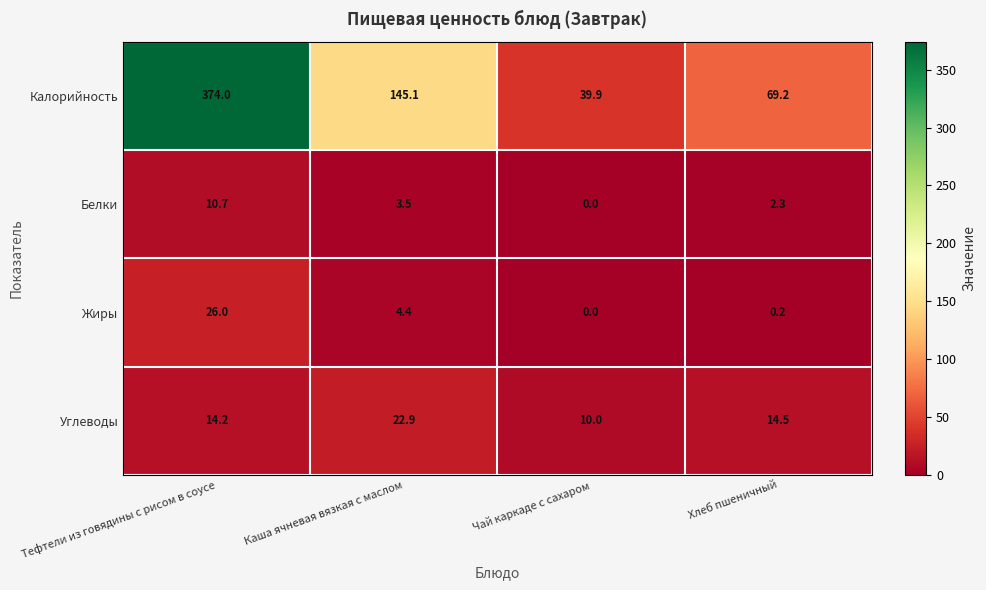

How many data points in Белки are above 3?

2